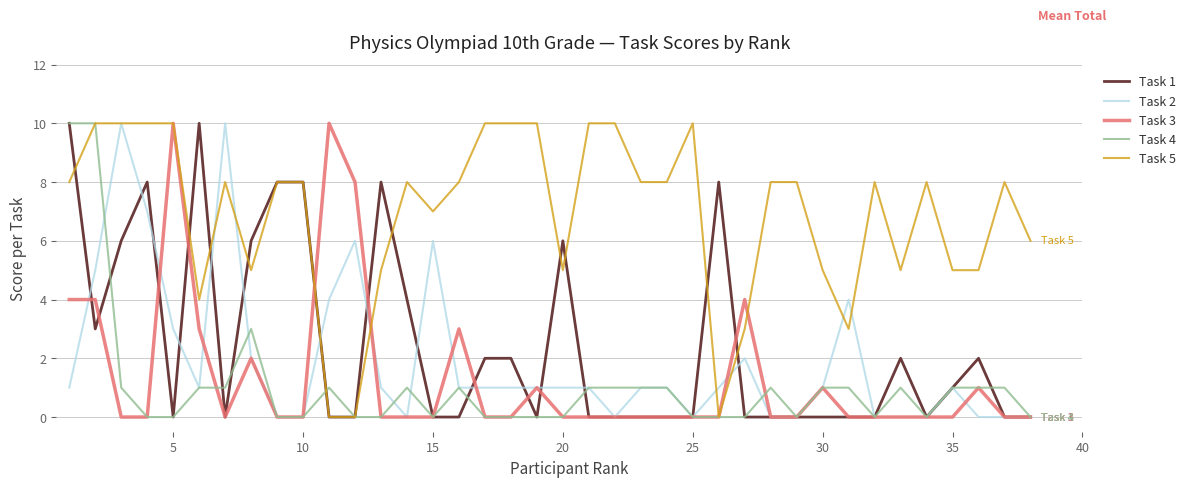

Does the chart have visible grid lines?

Yes